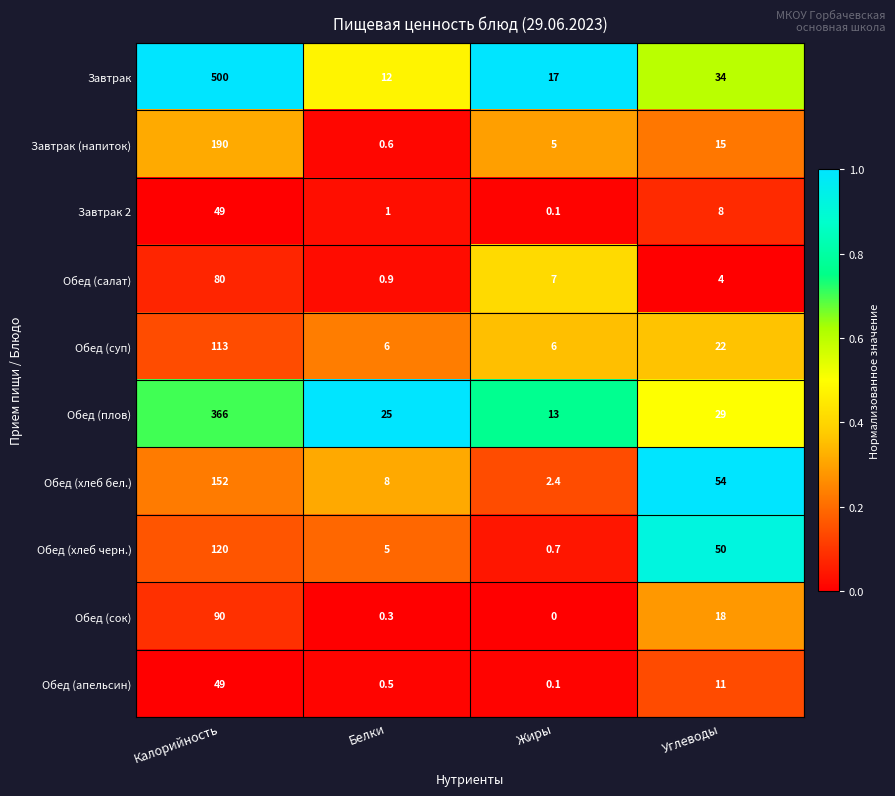

Which series changed the most between Калорийность and Белки?

Завтрак